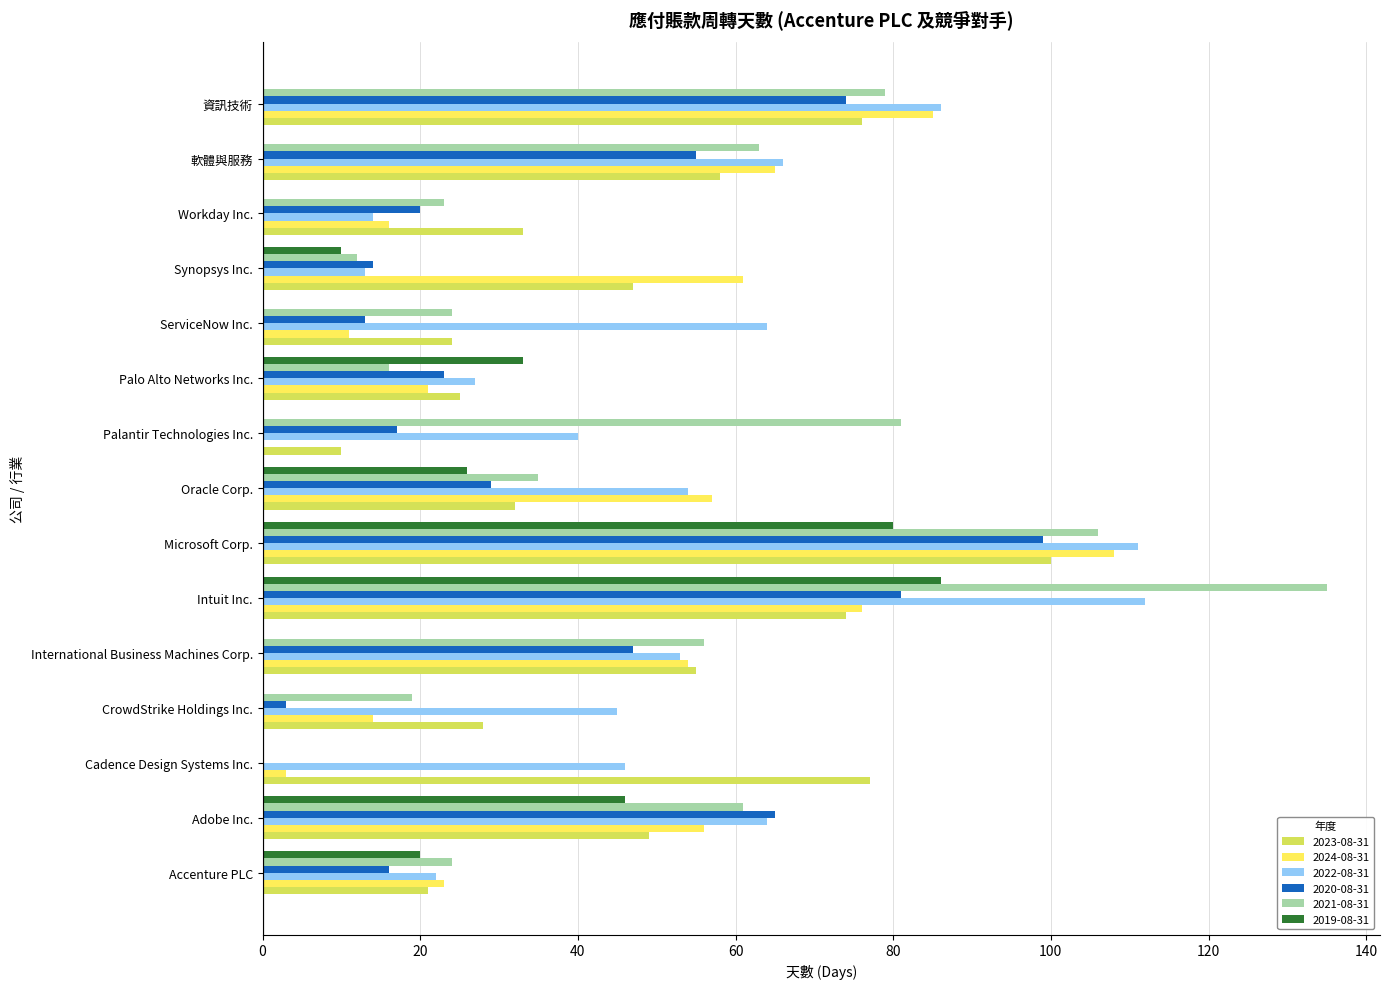

Between Adobe Inc. and Oracle Corp., which series saw the biggest shift?

2020-08-31